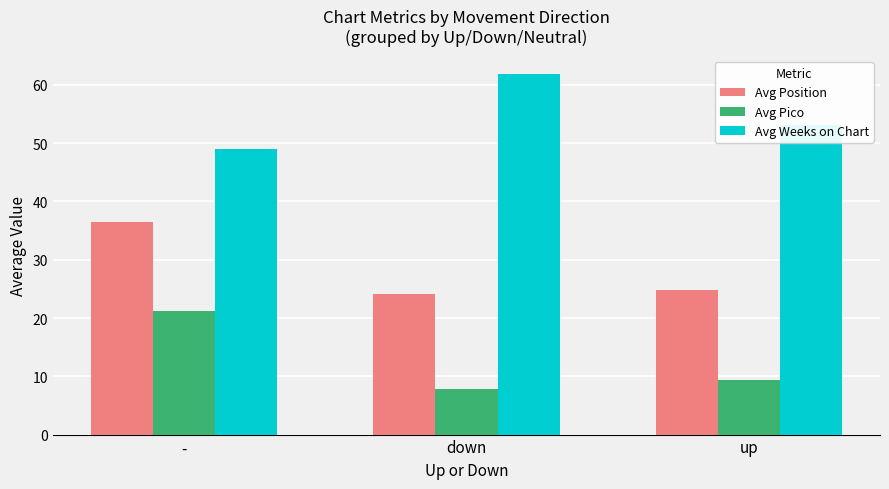

The value of Avg Pico at - is 21.2. True or false?

True